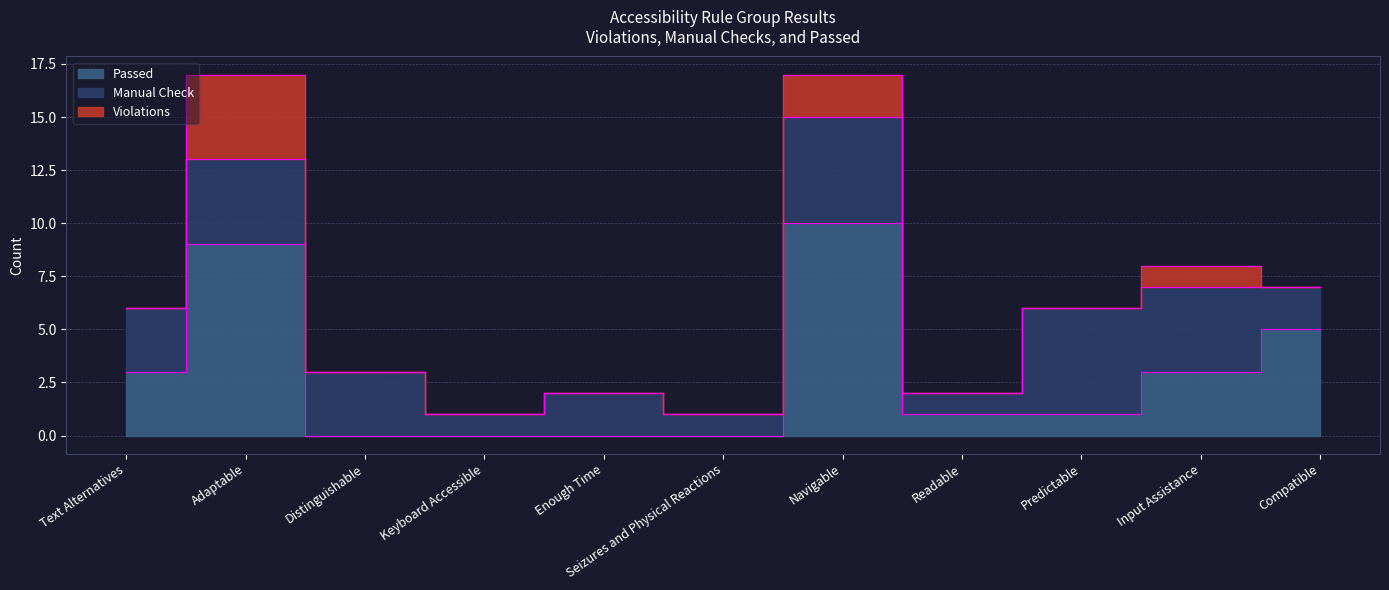

What is the sum of all Violations values?

7